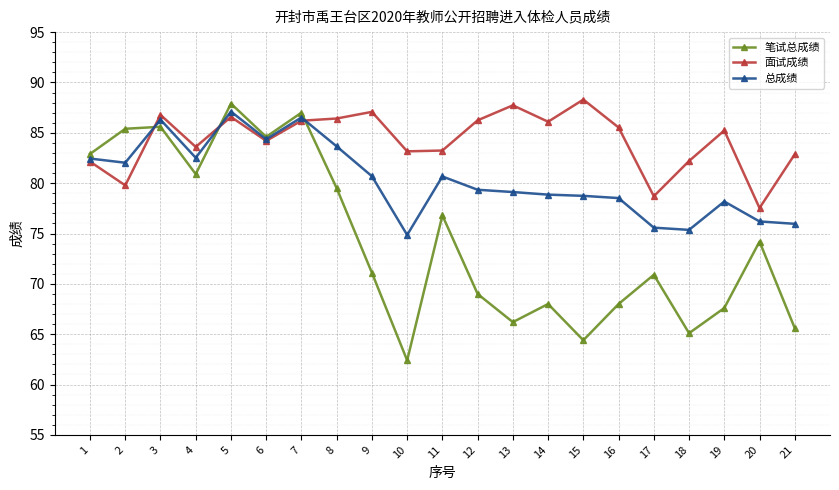

How many distinct data groups are displayed?

3